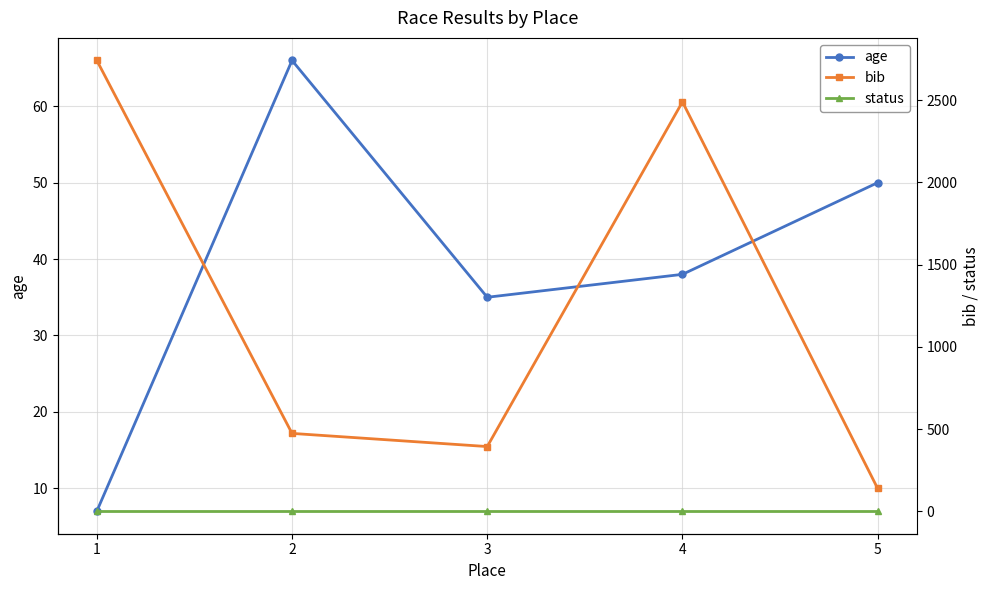

Reading right to left, list all the values displayed in this chart.

age: 5=50	4=38	3=35	2=66	1=7
bib: 5=139	4=2490	3=394	2=474	1=2742
status: 5=1	4=1	3=1	2=1	1=1